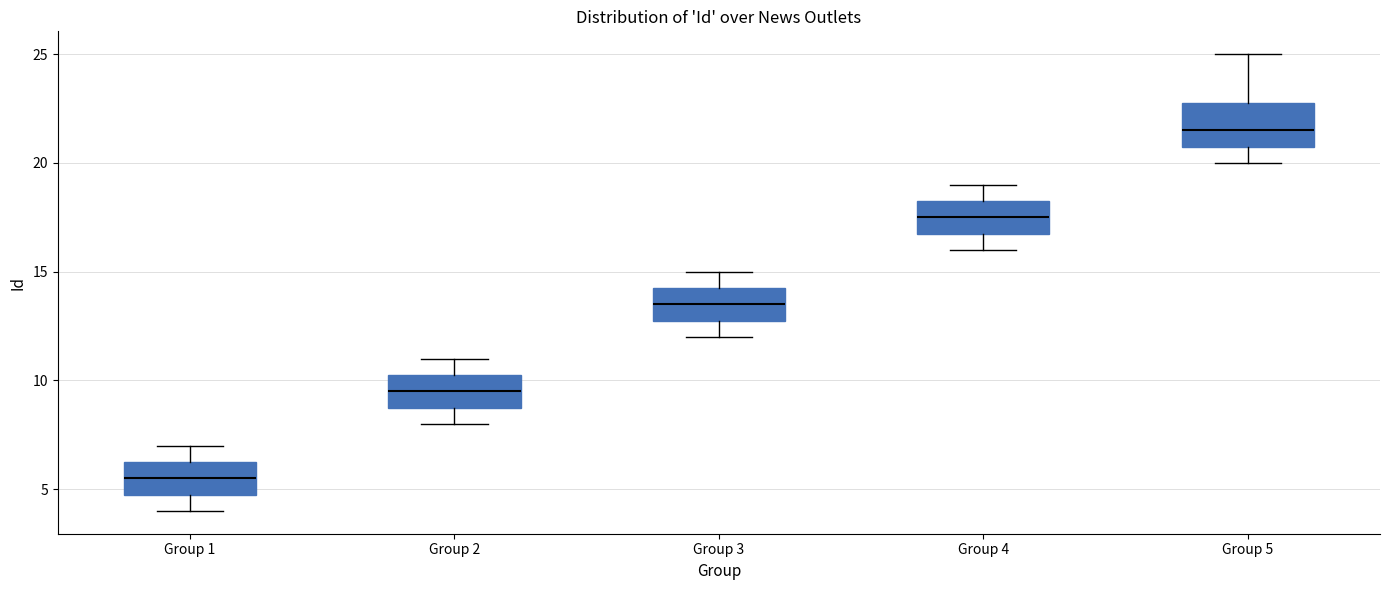

Reading left to right, transcribe this box plot: for each box, give where its median line is, the range the box spans, and where its two whiskers end, as read against the y-axis. The values are not printed on the chart, so give them approximately, as read against the axis.

Group 1: median 5.5, box 5.0 to 6.5, whiskers 4.0 to 7.0
Group 2: median 9.5, box 9.0 to 10.5, whiskers 8.0 to 11.0
Group 3: median 13.5, box 13.0 to 14.5, whiskers 12.0 to 15.0
Group 4: median 17.5, box 17.0 to 18.5, whiskers 16.0 to 19.0
Group 5: median 21.5, box 21.0 to 23.0, whiskers 20.0 to 25.0